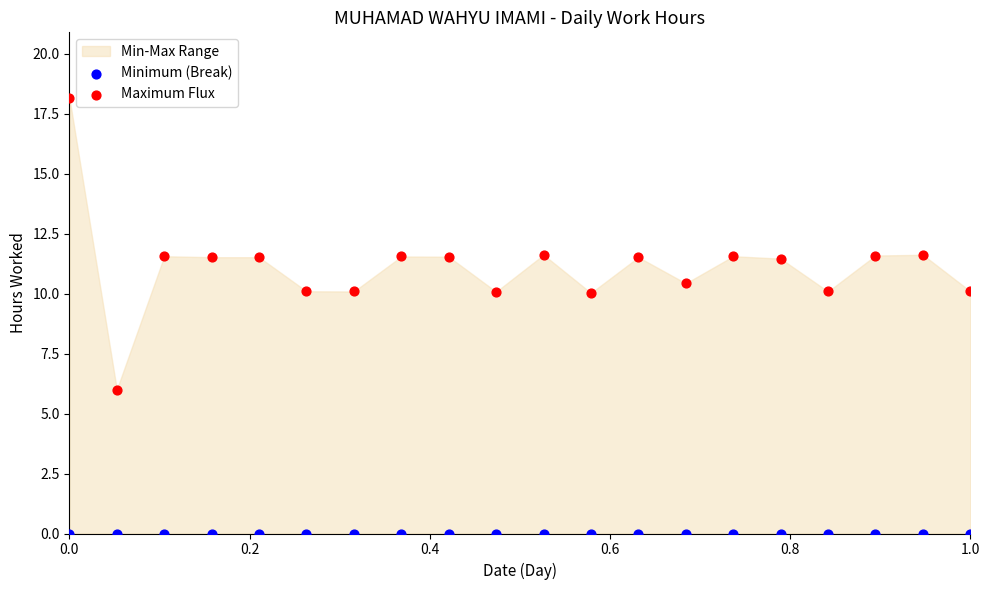

Which series contains the highest Y value?

Maximum Flux